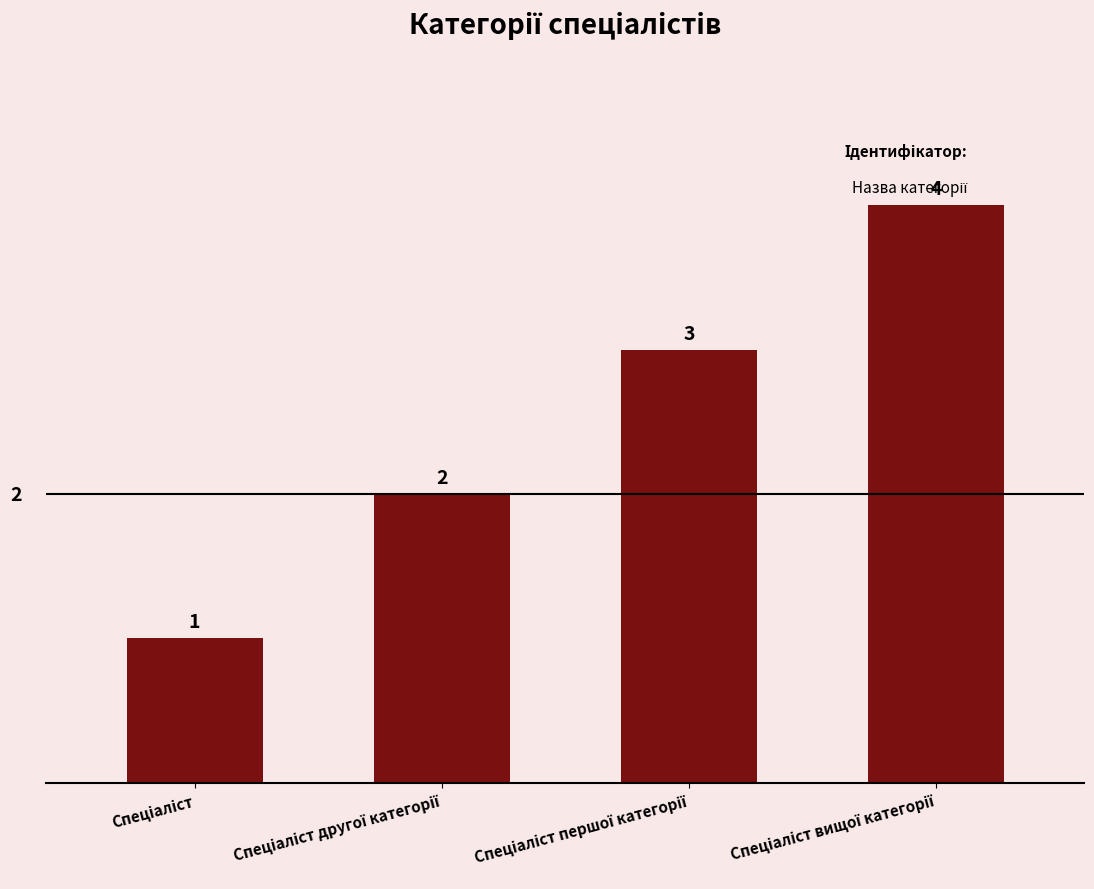

Count the number of data series in this chart.

1